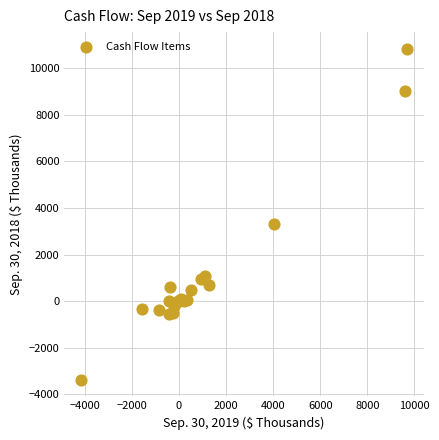

What Y value in the scatter plot is closest to 3730?

3297